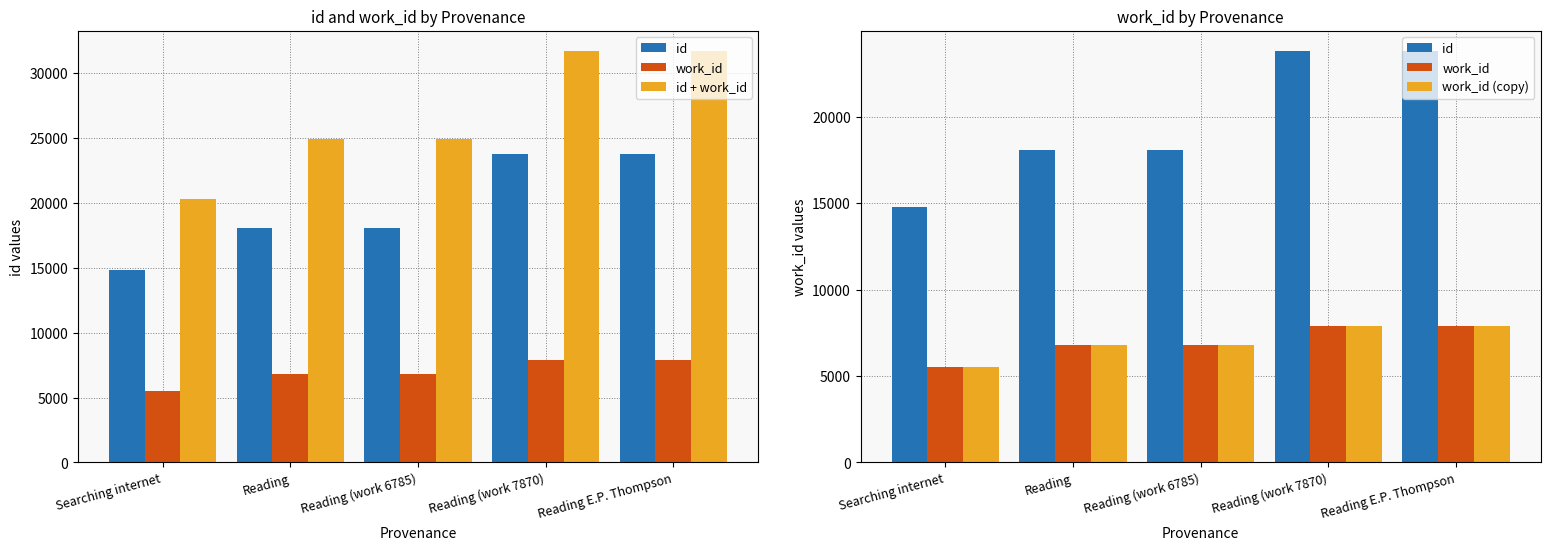

At which category is the sum across all series the highest?

Reading (work 7870)